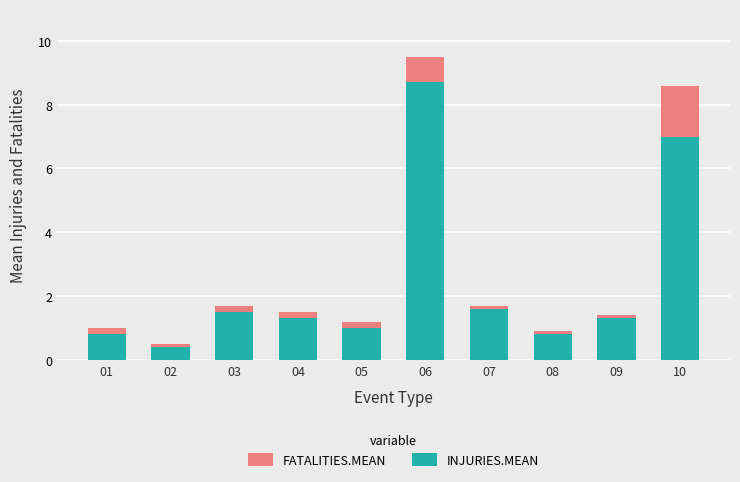

What is the maximum value for INJURIES.MEAN?

8.7